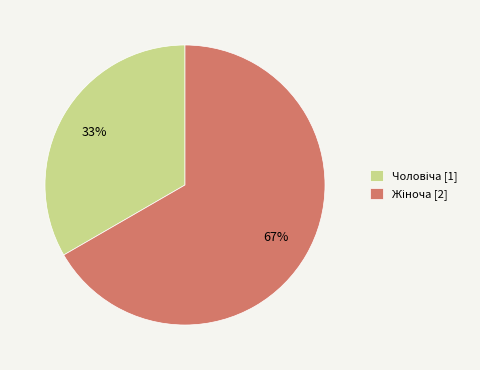

To the nearest percent, what is the average slice percentage?

50%